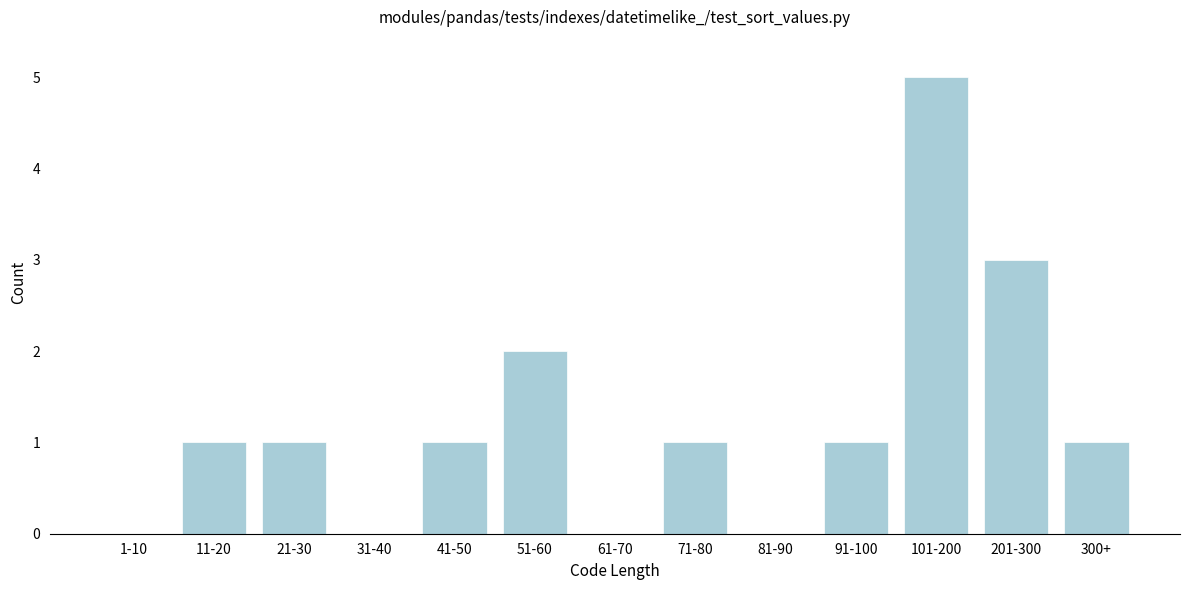

Reading left to right, what are all the values shown in this chart?

1-10=0	11-20=1	21-30=1	31-40=0	41-50=1	51-60=2	61-70=0	71-80=1	81-90=0	91-100=1	101-200=5	201-300=3	300+=1